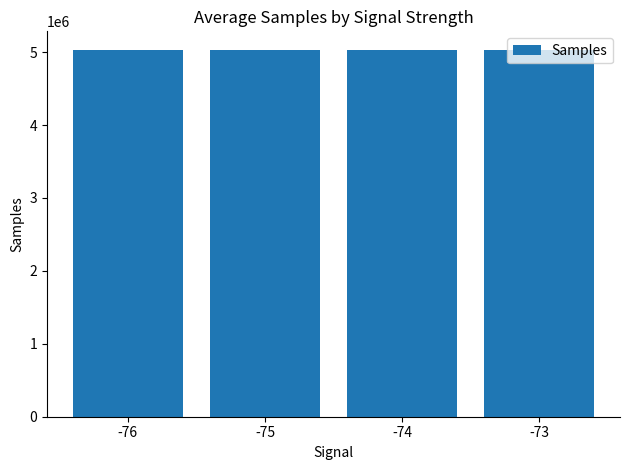

What is the value of the 1st bar from the left?

5034242.0